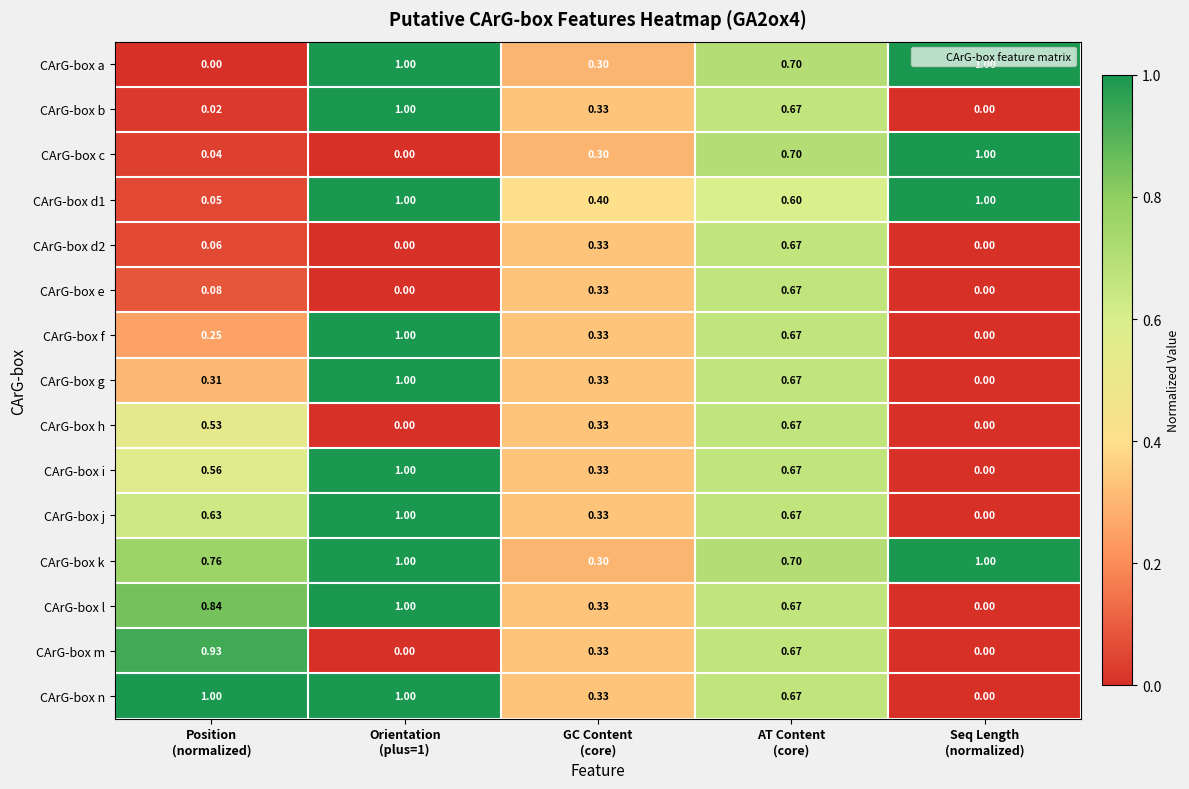

Which series has the largest total across all categories?

CArG-box k